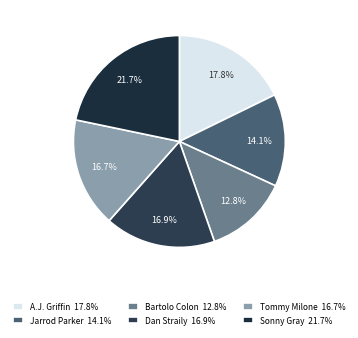

To the nearest percent, what is the average slice percentage?

17%